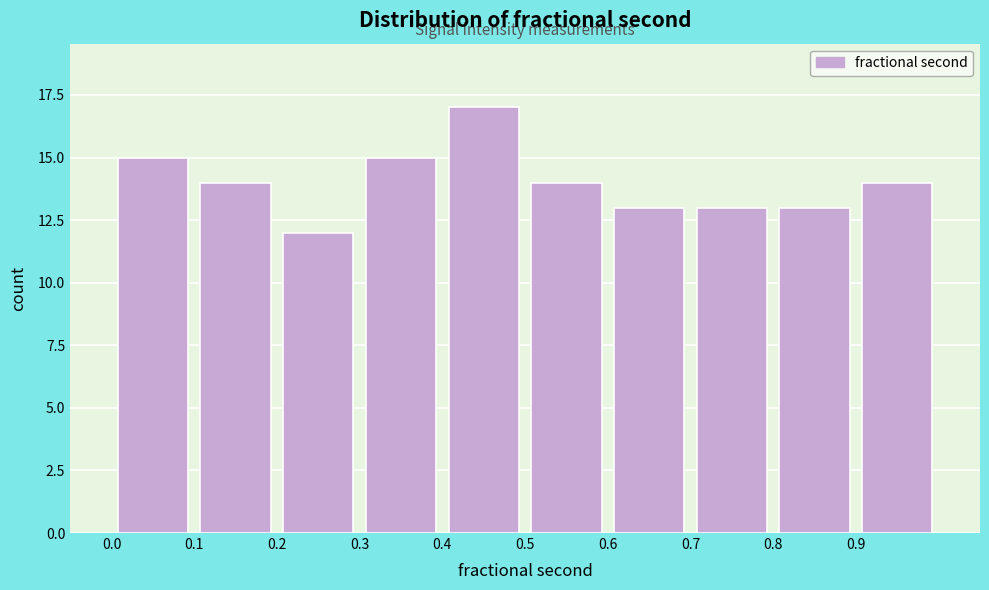

Reading left to right, list every bar in this chart as the range it spans on the x-axis followed by its height. The values are not printed on the chart, so give them approximately, as read against the axis.

0.0 to 0.1: 15
0.1 to 0.2: 14
0.2 to 0.3: 12
0.3 to 0.4: 15
0.4 to 0.5: 17
0.5 to 0.6: 14
0.6 to 0.7: 13
0.7 to 0.8: 13
0.8 to 0.9: 13
0.9 to 1.0: 14